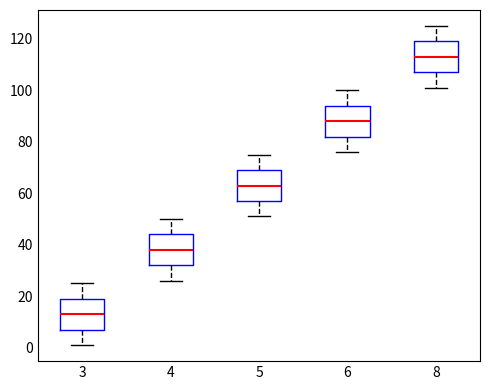

Where does the upper whisker of the box at x = 3 end on the y-axis? The values are not printed on the chart, so give them approximately, as read against the axis.

26